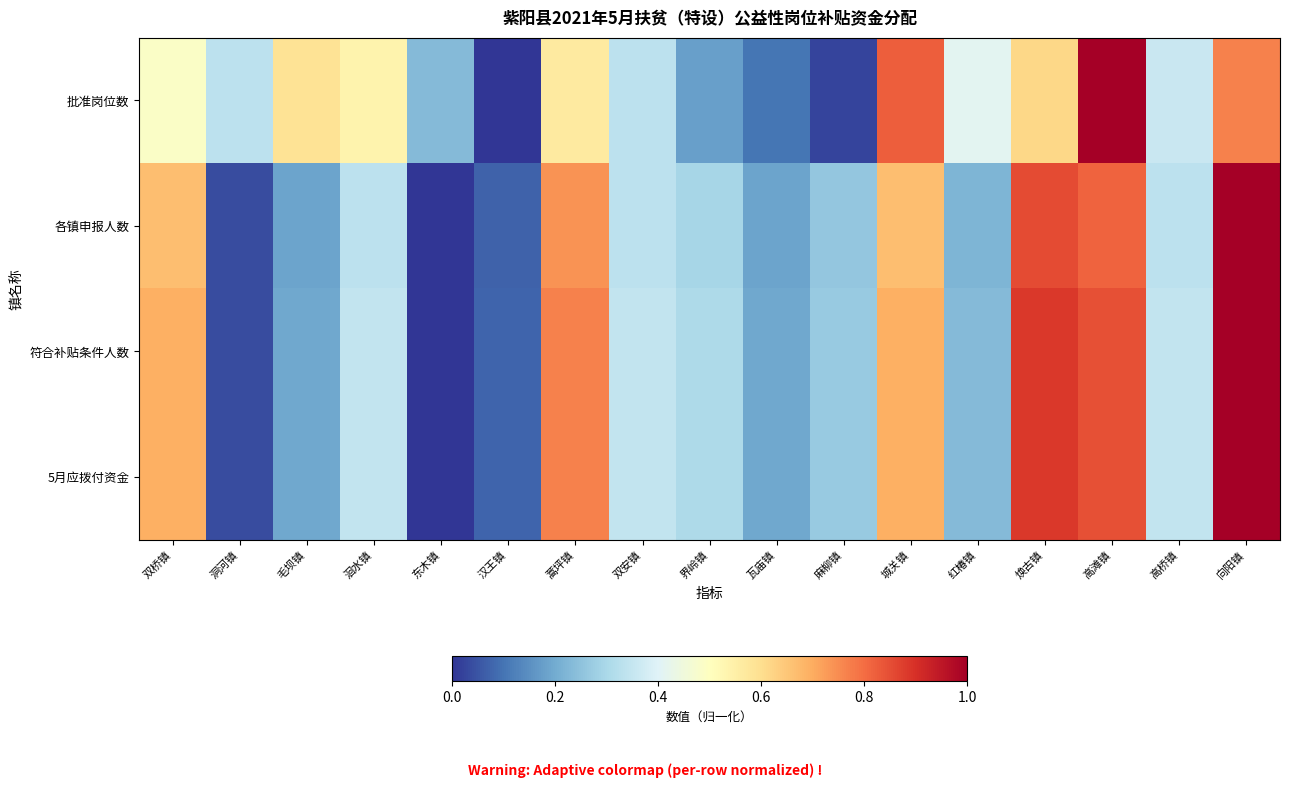

What is the total value across all series at 界岭镇?

1.1